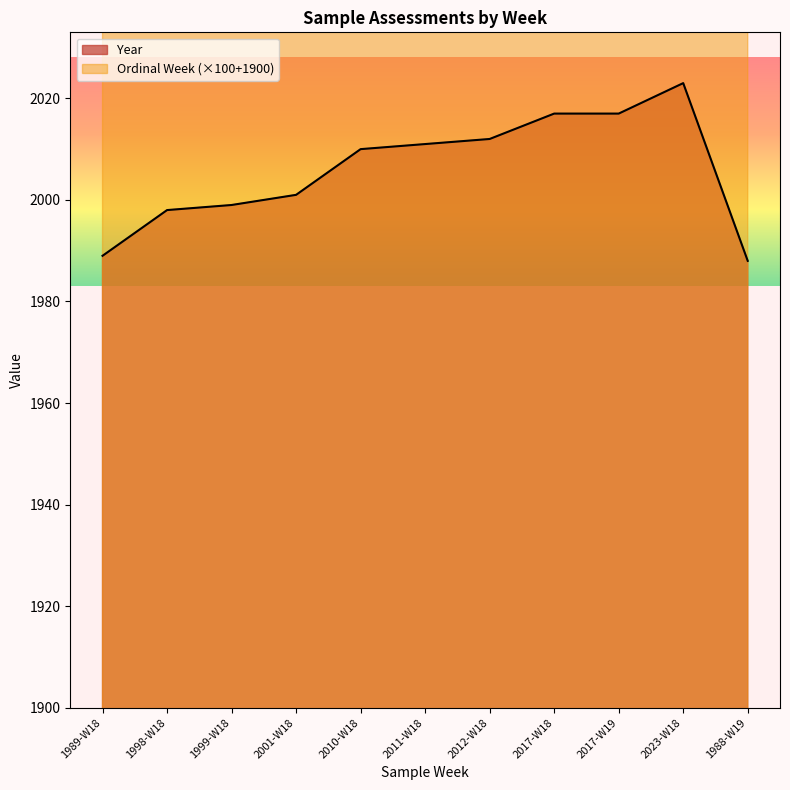

Is it true that Year equals 2010 at 2010-W18?

True